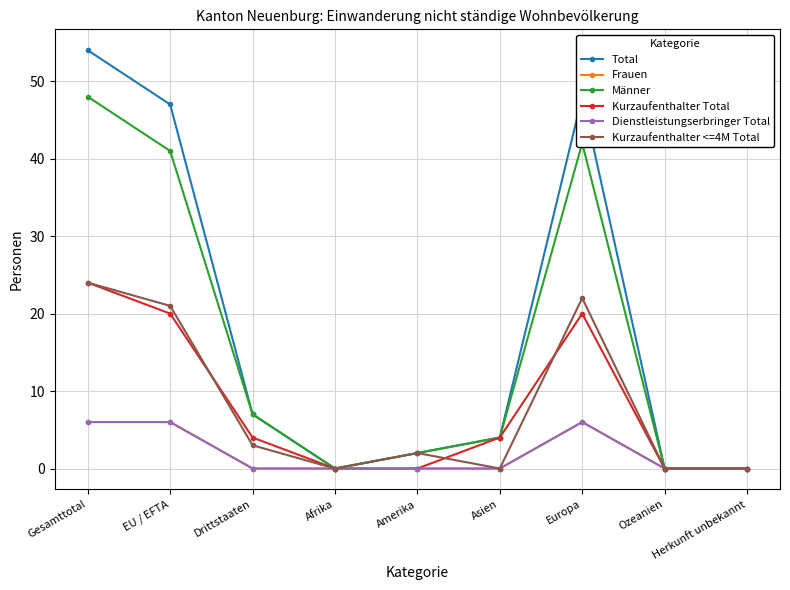

True or false: Kurzaufenthalter <=4M Total and Männer intersect in this chart.

False